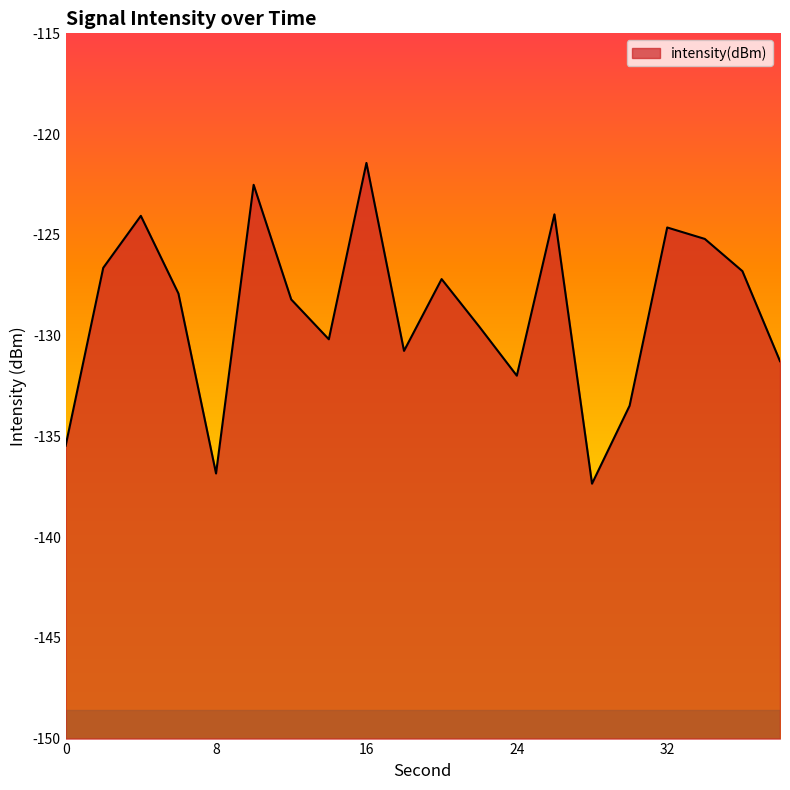

Reading left to right, what are all the values shown in this chart?

-135.5	-126.6	-124.1	-127.9	-136.8	-122.5	-128.2	-130.2	-121.4	-130.8	-127.2	-129.6	-132.0	-124.0	-137.3	-133.5	-124.6	-125.2	-126.8	-131.3